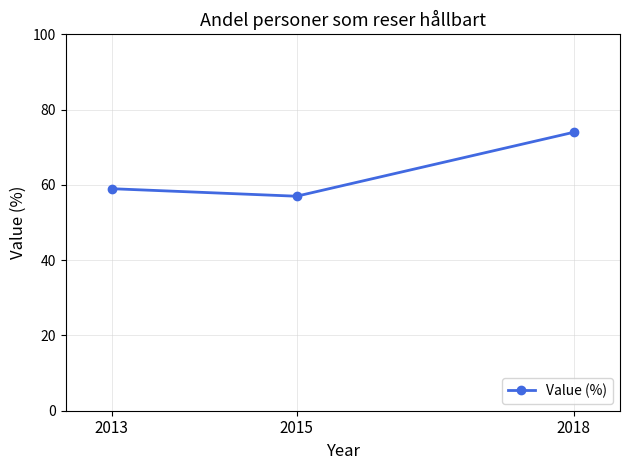

Which label corresponds to the largest value in the chart?

2018